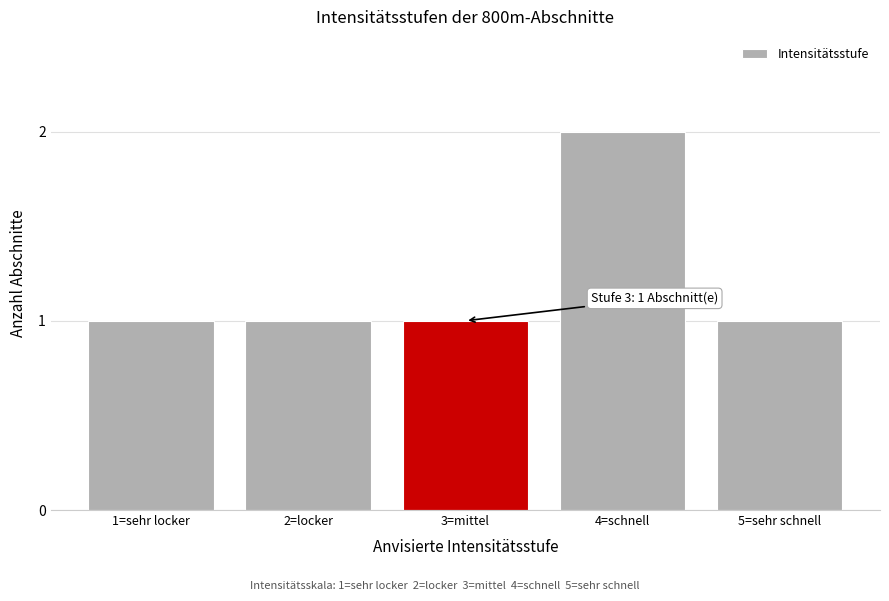

Reading left to right, what are all the values shown in this chart?

1=sehr locker=1	2=locker=1	3=mittel=1	4=schnell=2	5=sehr schnell=1